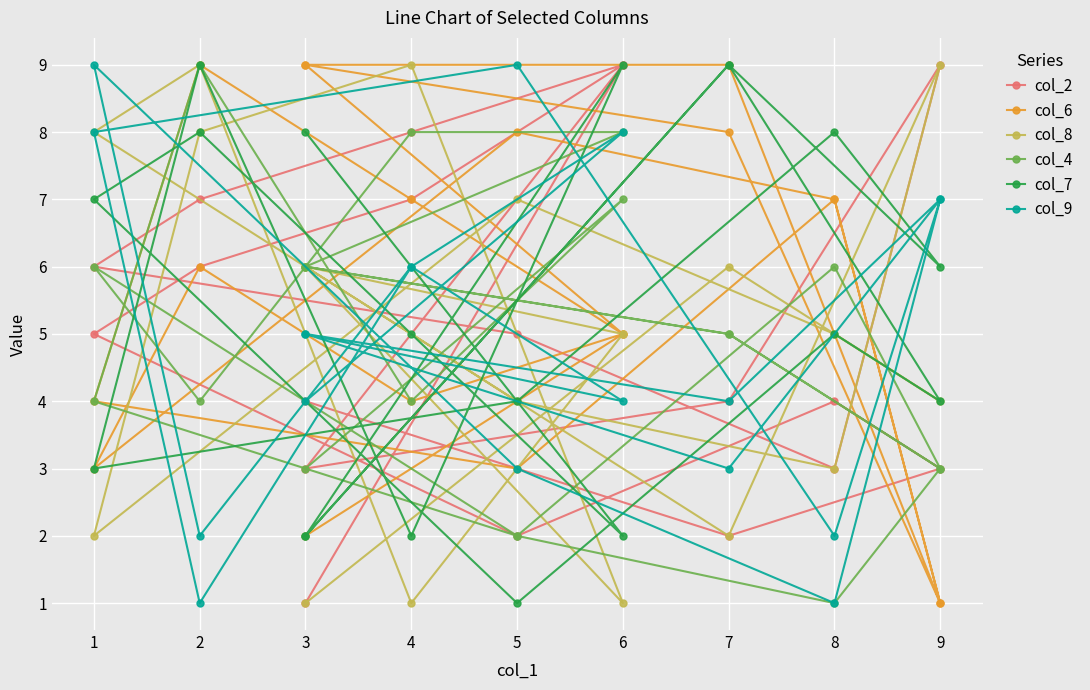

At how many categories does at least one series exceed 1?

19